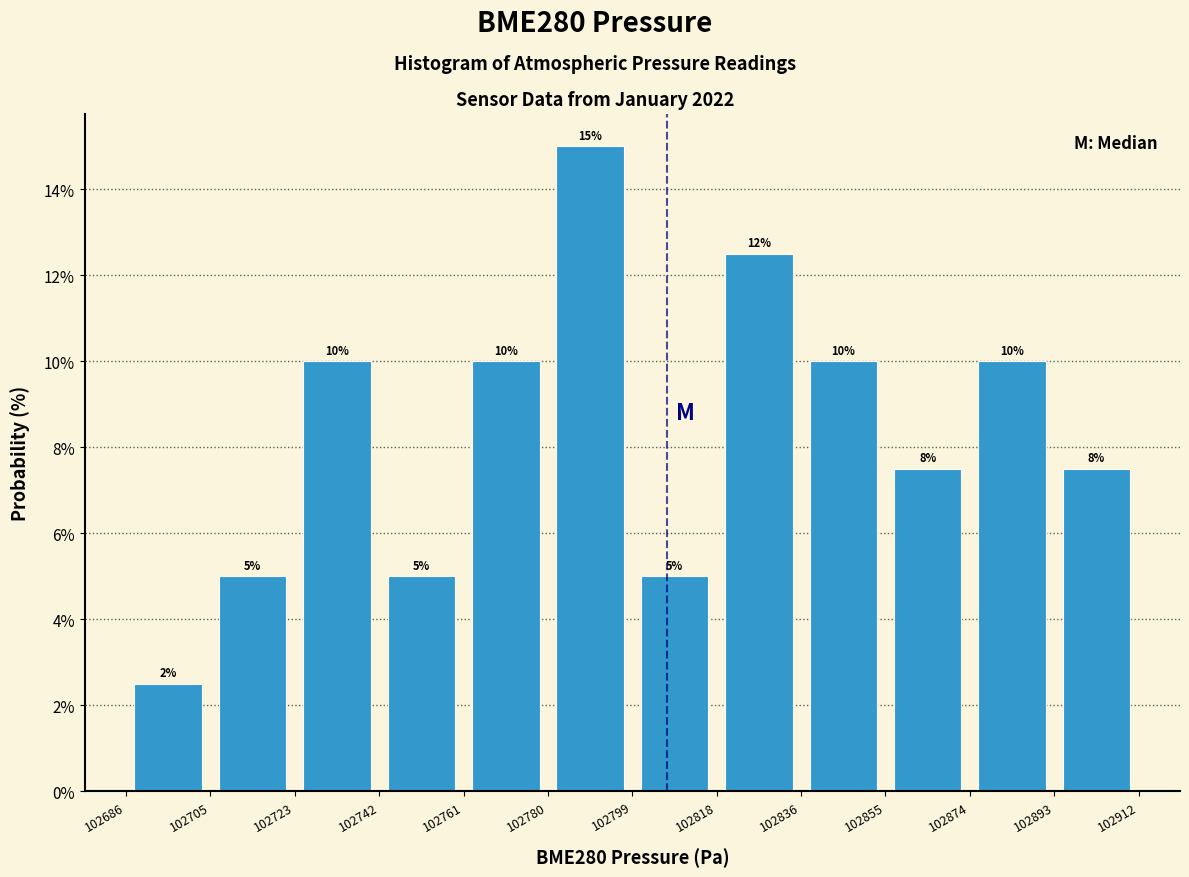

Which range on the x-axis has the tallest bar?

102780 to 102799